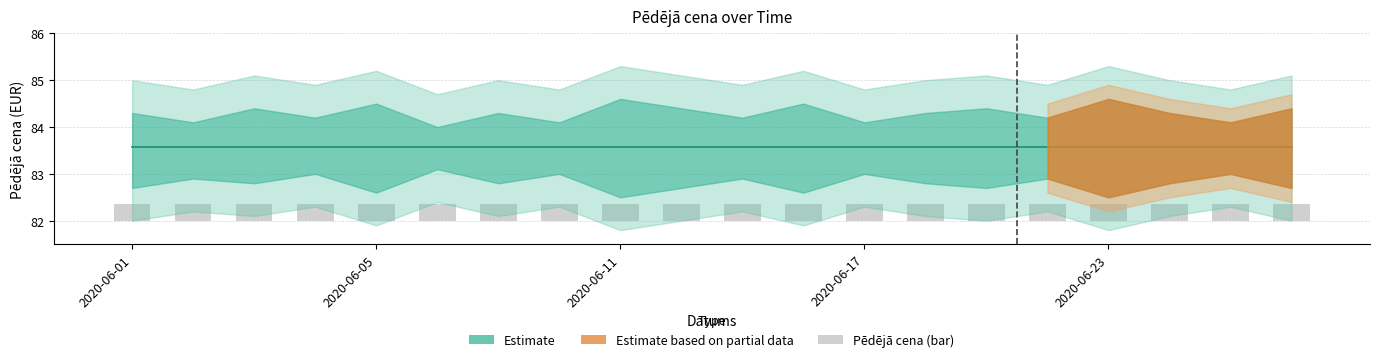

At which category does the chart reach its minimum across all series?

2020-06-01